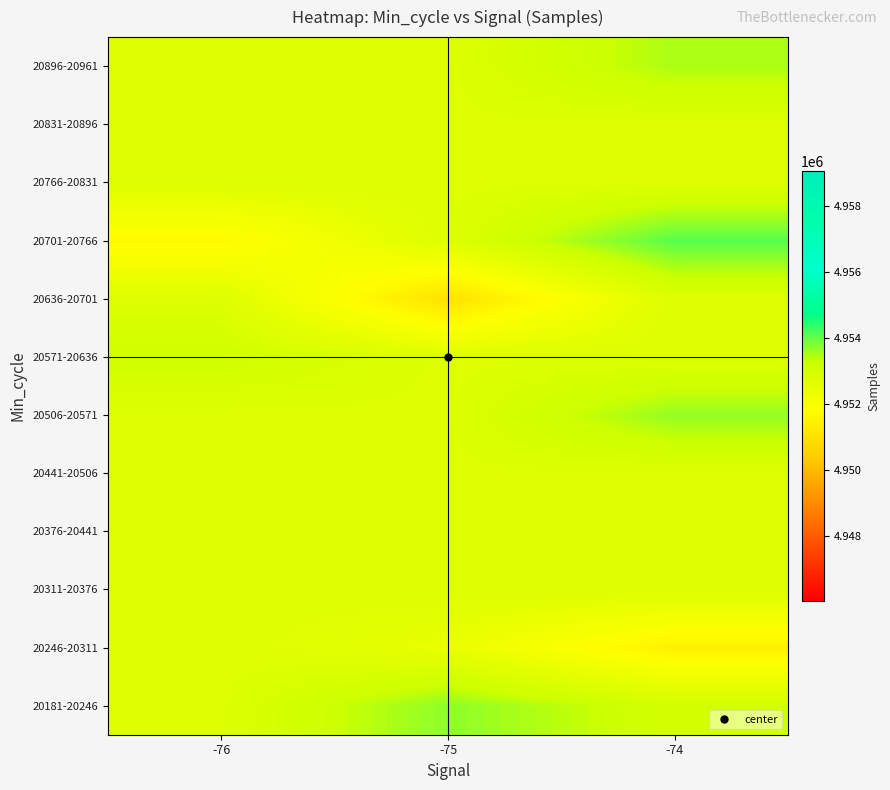

What is the total value across all series at -75?

59432130.8